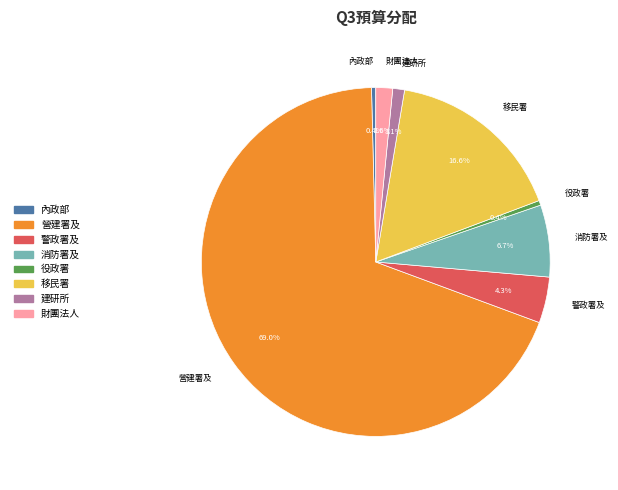

What is the largest slice in the pie chart?

營建署及